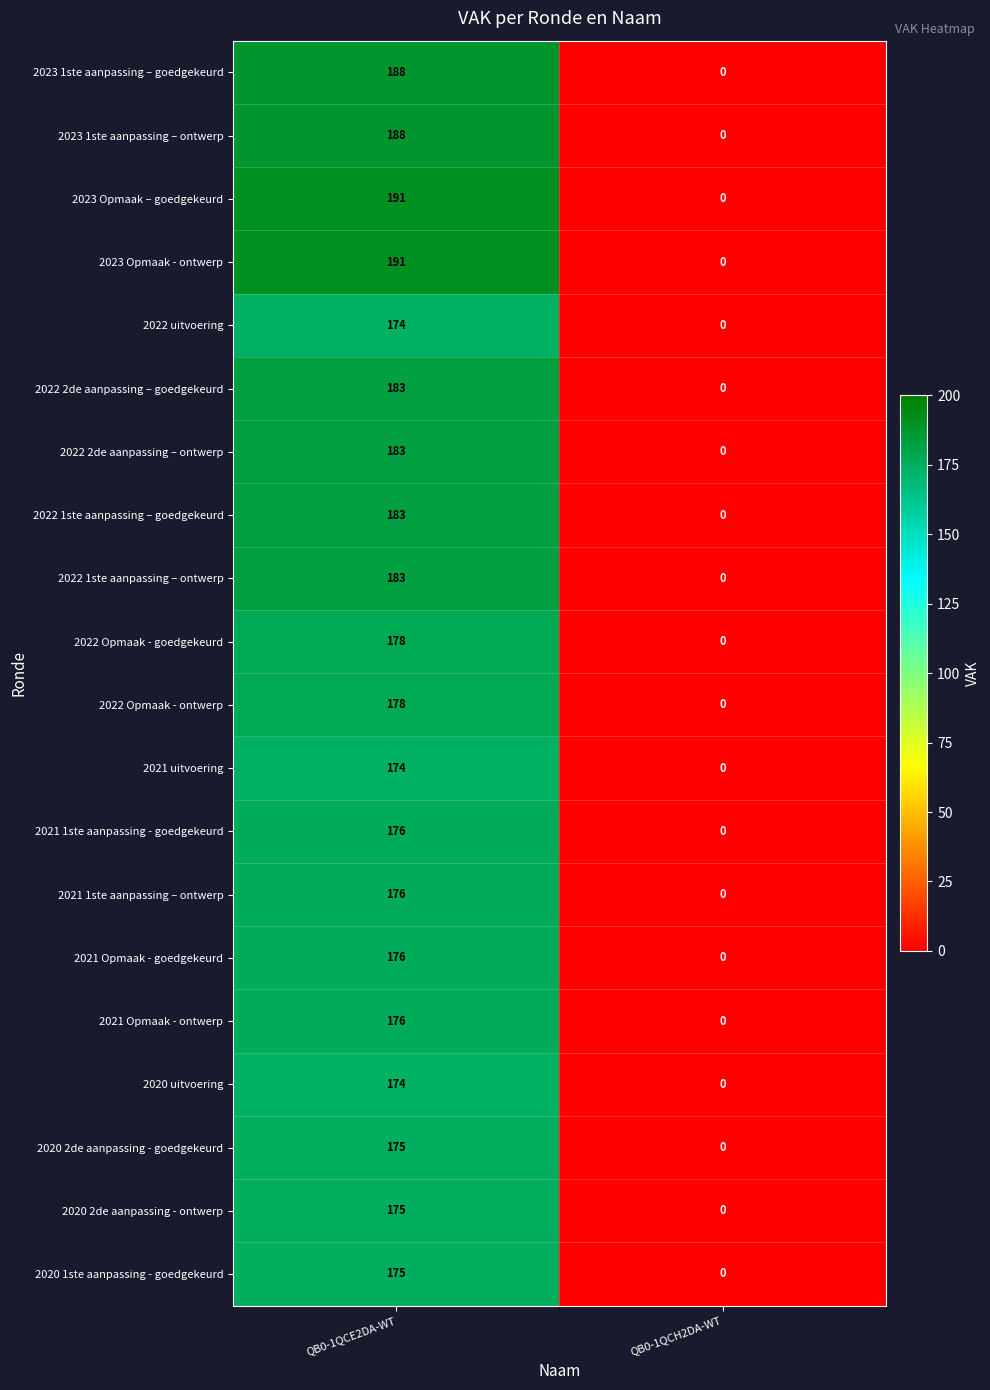

Which category has the highest value across all series?

QB0-1QCE2DA-WT